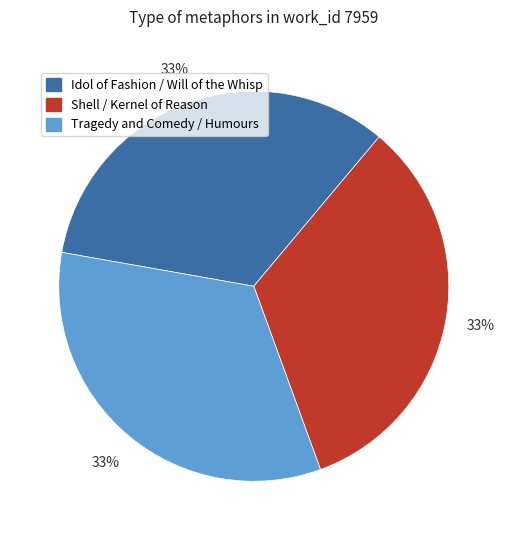

Count the number of slices in the pie.

3